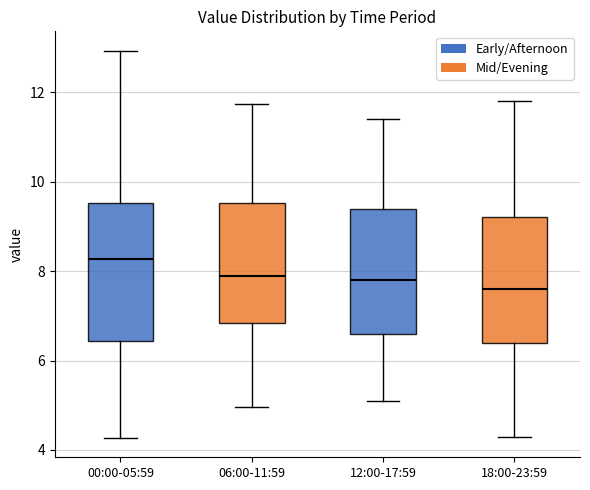

Where is the lower edge of the box for 18:00-23:59 on the y-axis? The values are not printed on the chart, so give them approximately, as read against the axis.

6.4